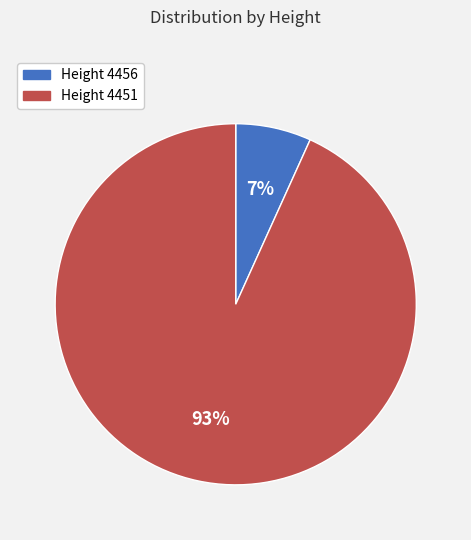

What percentage is the Height 4456 slice, to the nearest percent?

7%